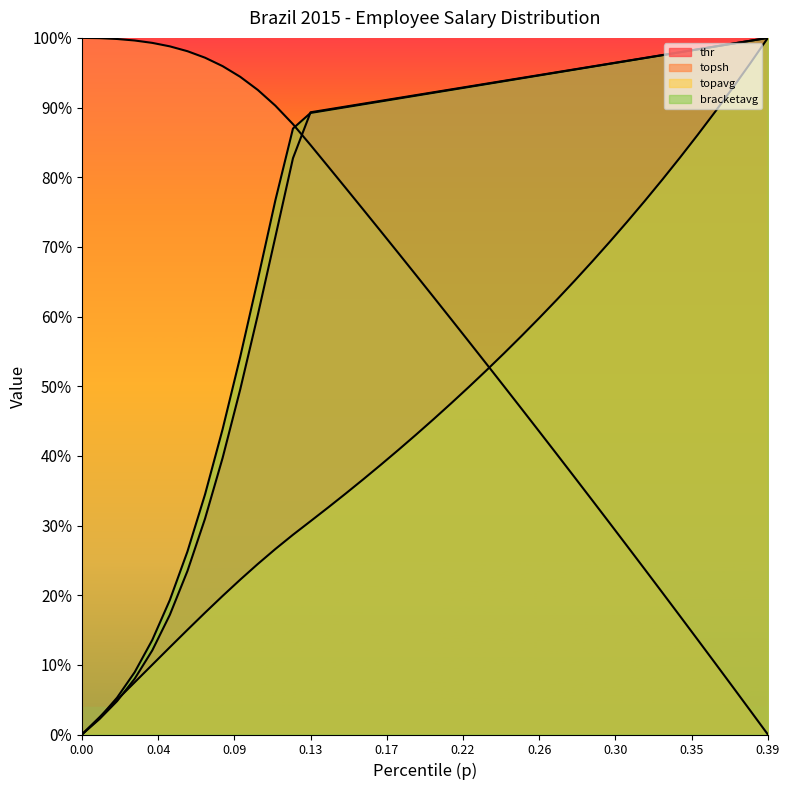

What are all the series names shown in the legend?

thr, topsh, topavg, bracketavg